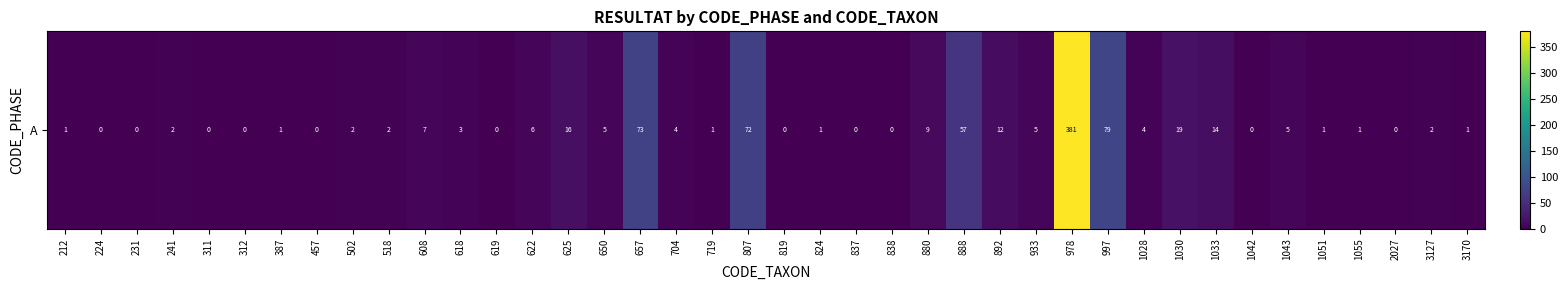

The chart shows a value of 57 at 888. True or false?

True